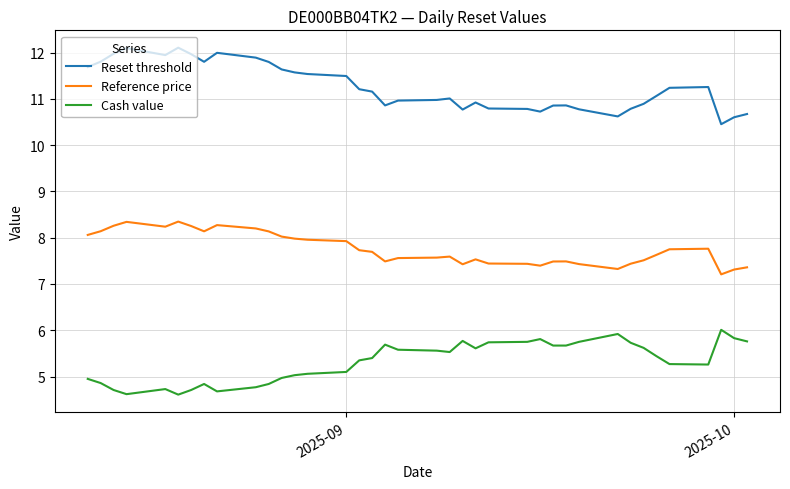

What is the minimum value for Cash value?

4.6